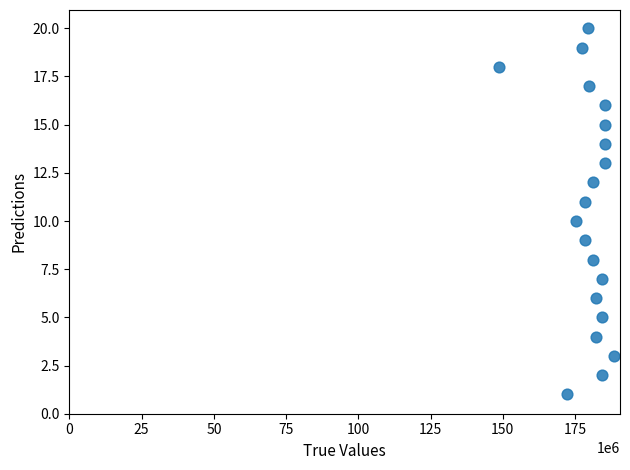

What is the range of Y values (max minus min)?

19